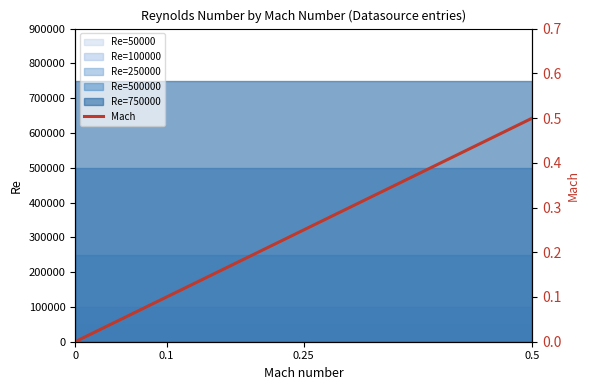

How many values are between 0 and 1?

4